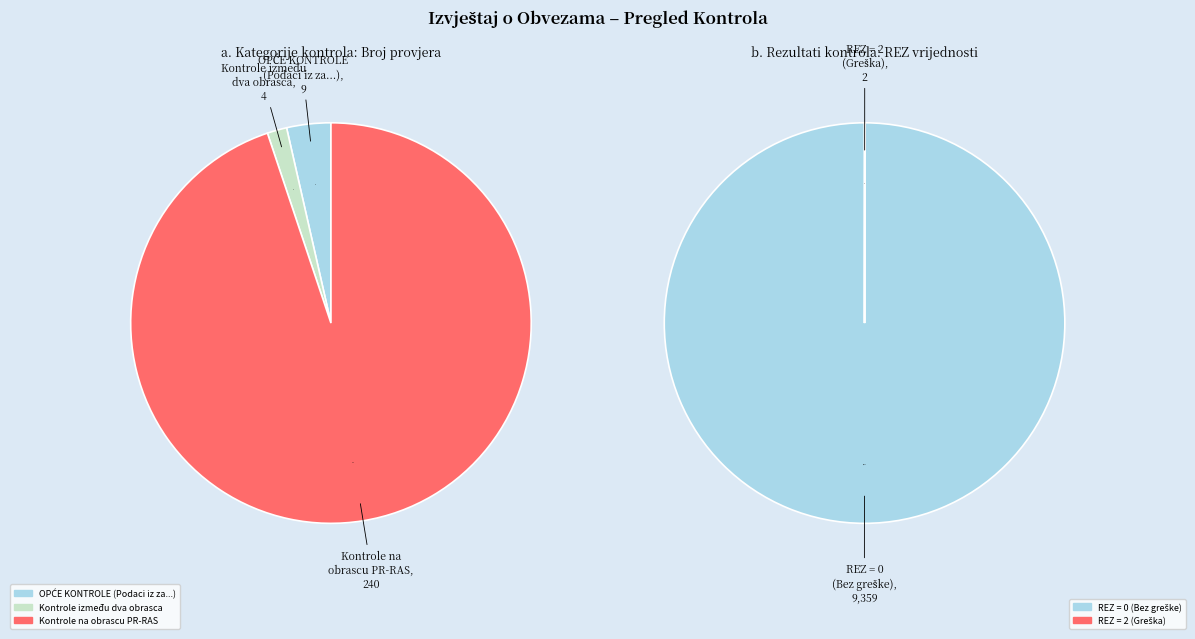

Which category has the biggest portion of the pie?

Kontrole na obrascu PR-RAS